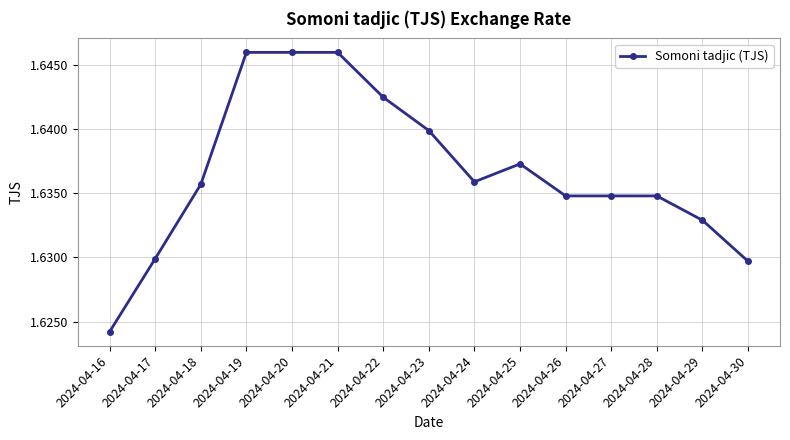

Which label corresponds to the smallest value in the chart?

2024-04-16